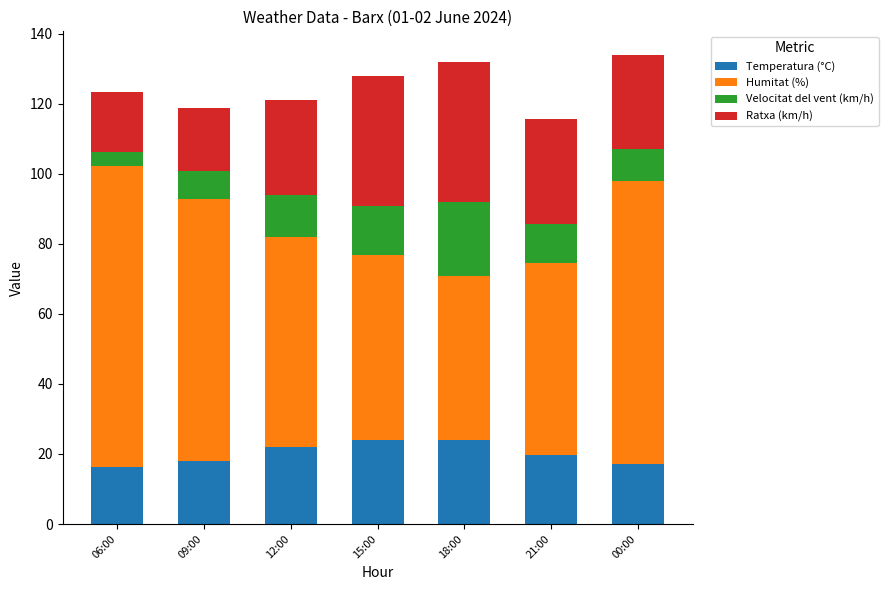

What is the minimum value for Temperatura (°C)?

16.3